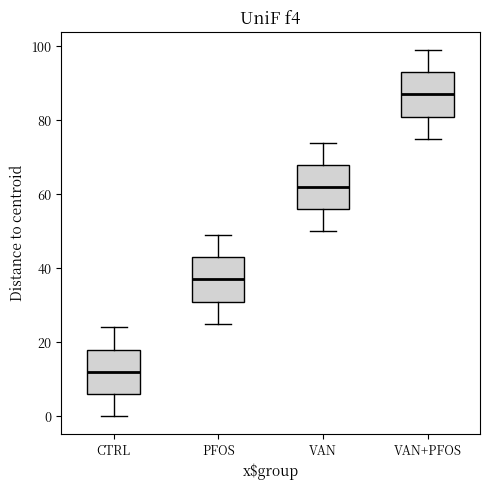

Reading left to right, transcribe this box plot: for each box, give where its median line is, the range the box spans, and where its two whiskers end, as read against the y-axis. The values are not printed on the chart, so give them approximately, as read against the axis.

CTRL: median 12, box 6 to 18, whiskers 0 to 24
PFOS: median 38, box 32 to 44, whiskers 26 to 50
VAN: median 62, box 56 to 68, whiskers 50 to 74
VAN+PFOS: median 88, box 82 to 94, whiskers 76 to 100